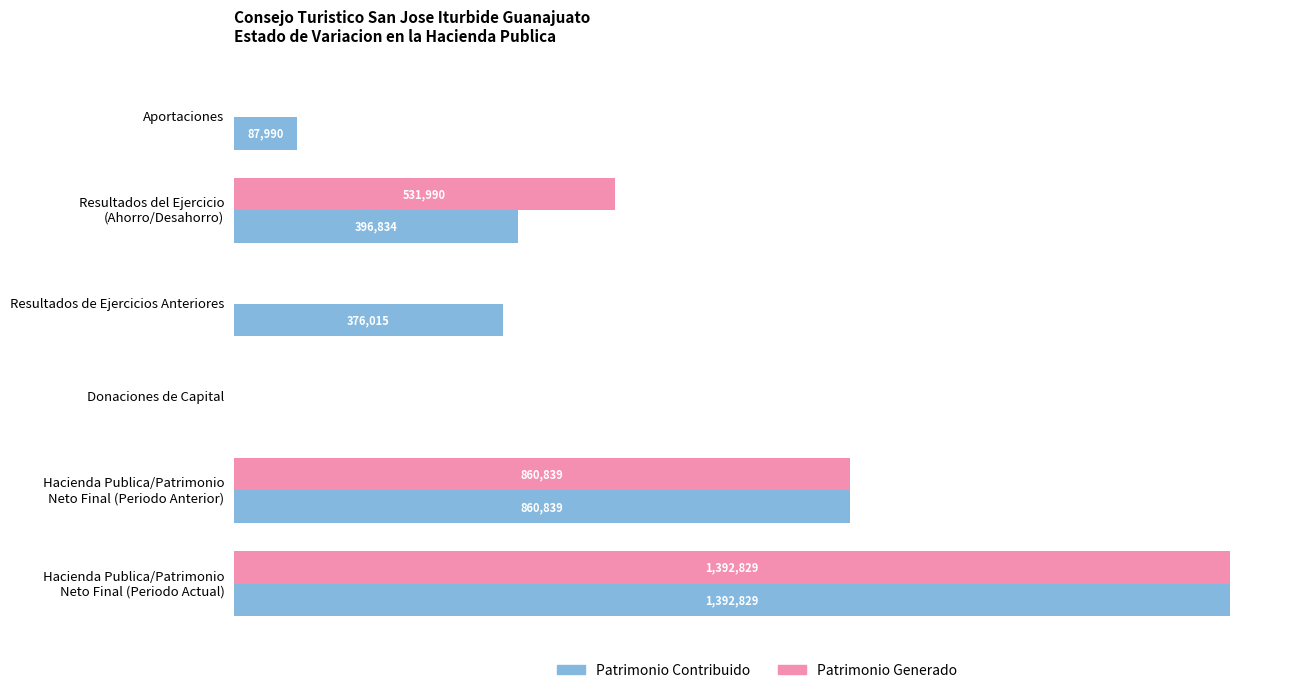

Which series changed the most between Aportaciones and Resultados de Ejercicios Anteriores?

Patrimonio Contribuido